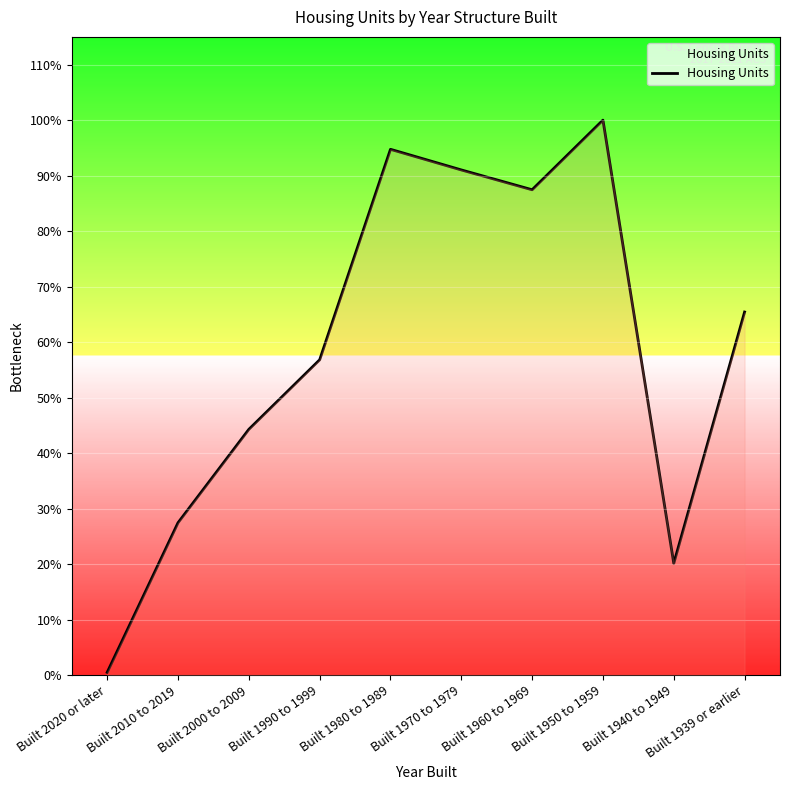

What is the difference between the values at Built 1950 to 1959 and Built 1990 to 1999?

6696